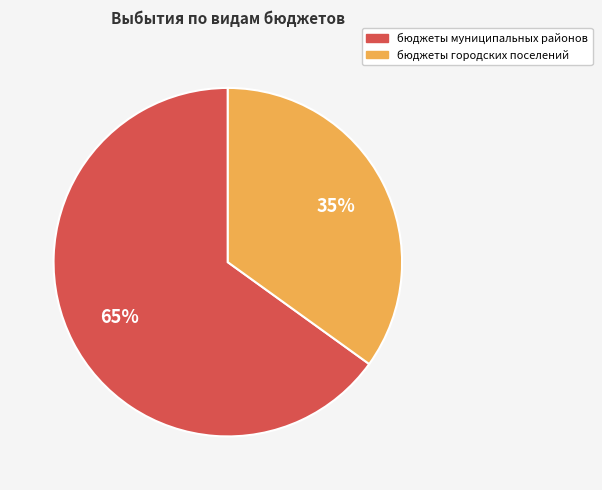

How many segments does this pie chart have?

2